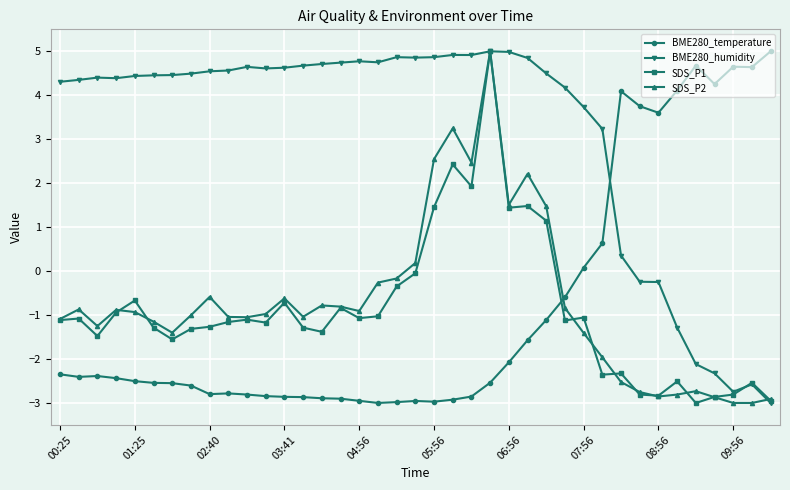

Which series has the largest total across all categories?

BME280_humidity